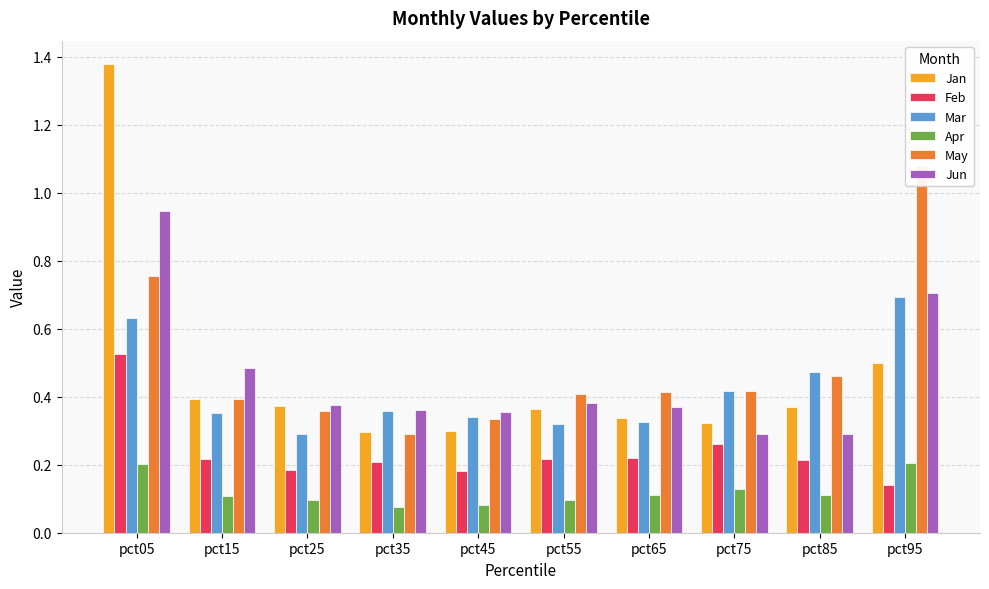

At pct55, list the series in order from largest to smallest.

May, Jun, Jan, Mar, Feb, Apr